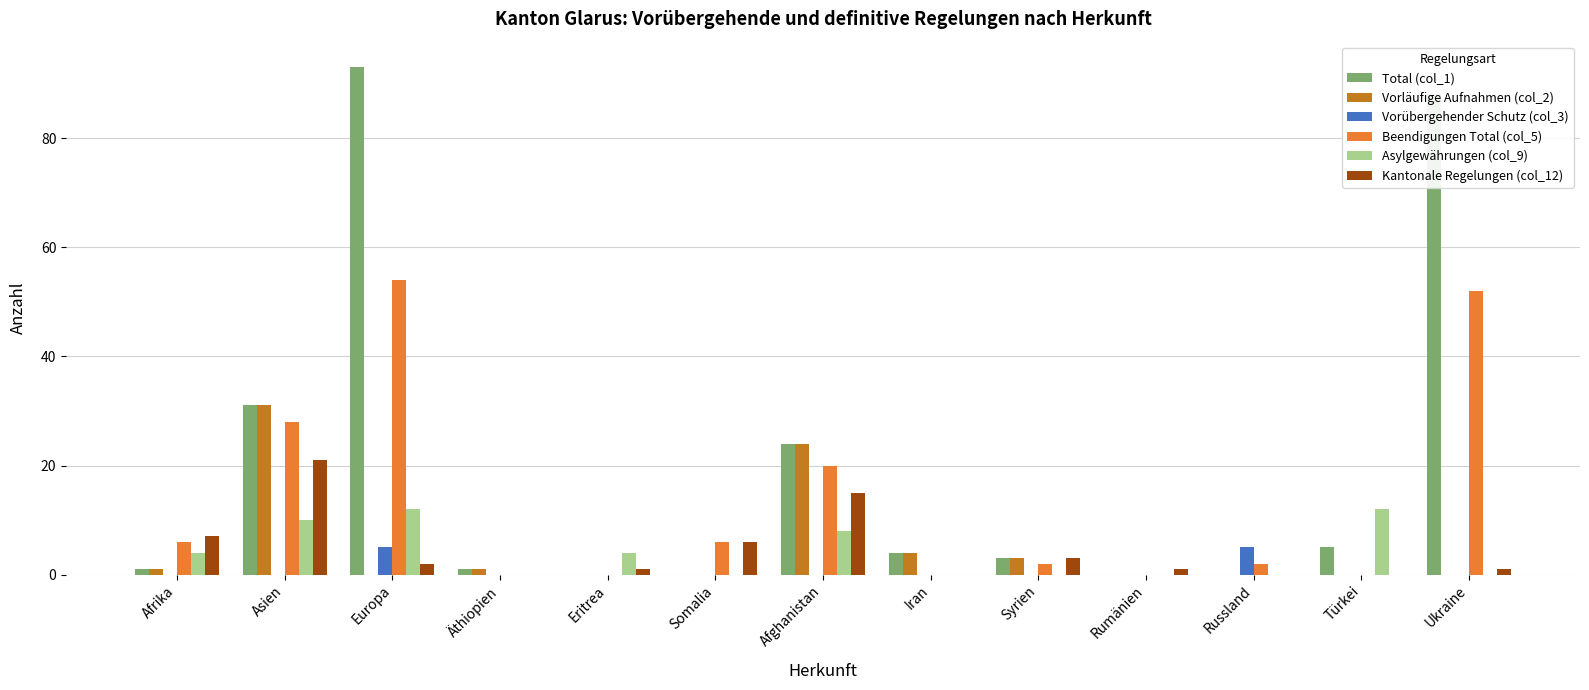

The Asylgewährungen (col_9) series shows 11 at Afghanistan. True or false?

False